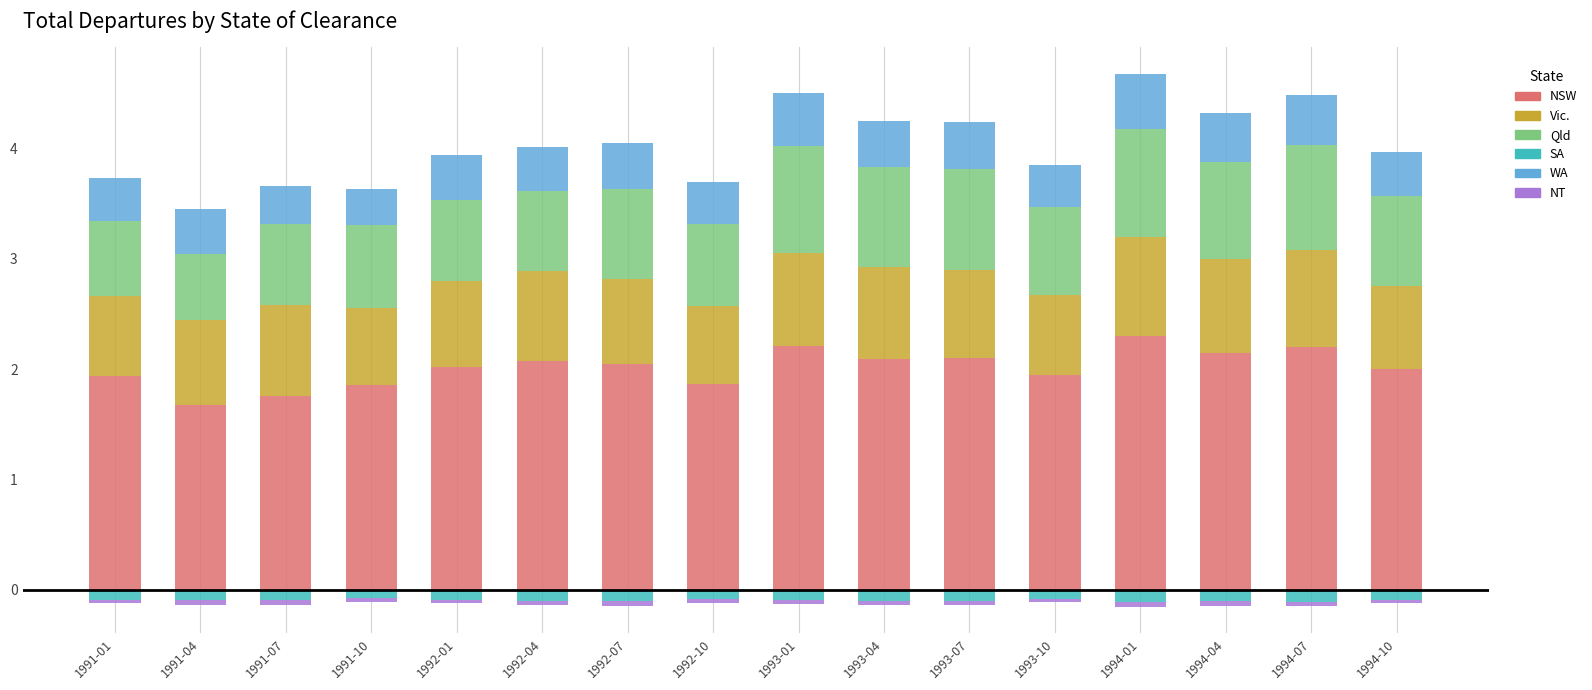

Is the value of Vic. at 1993-04 greater than the value of NSW at 1993-10?

No